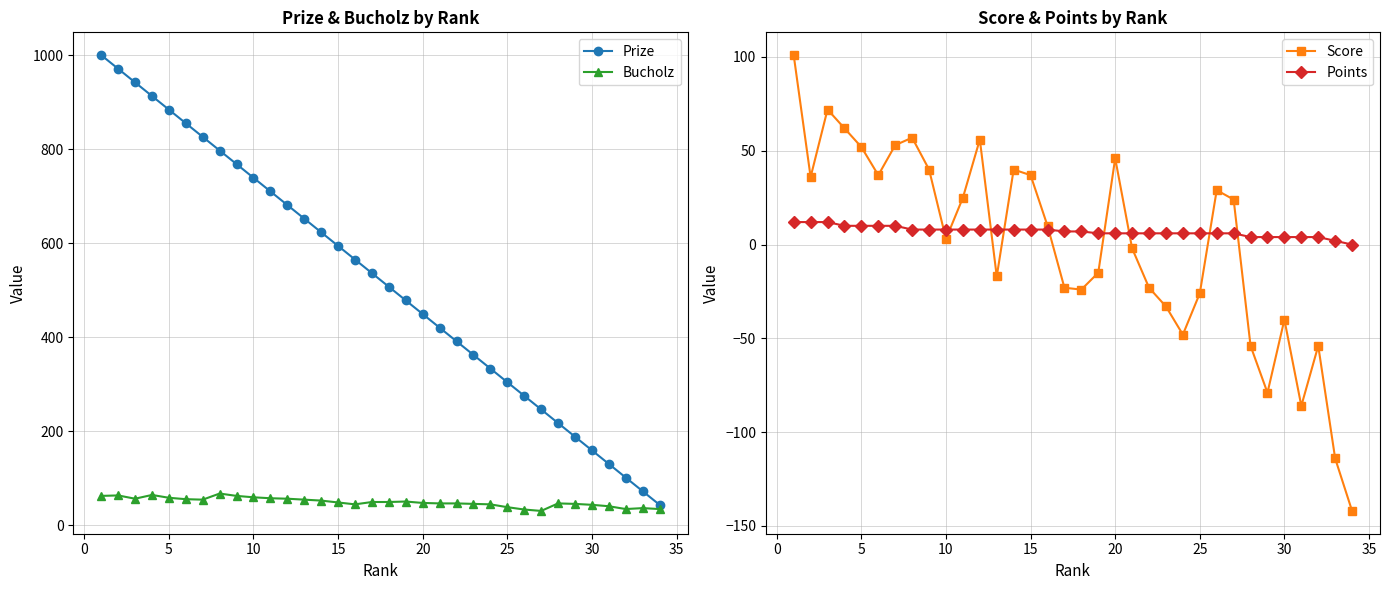

True or false: Prize and Points intersect in this chart.

False